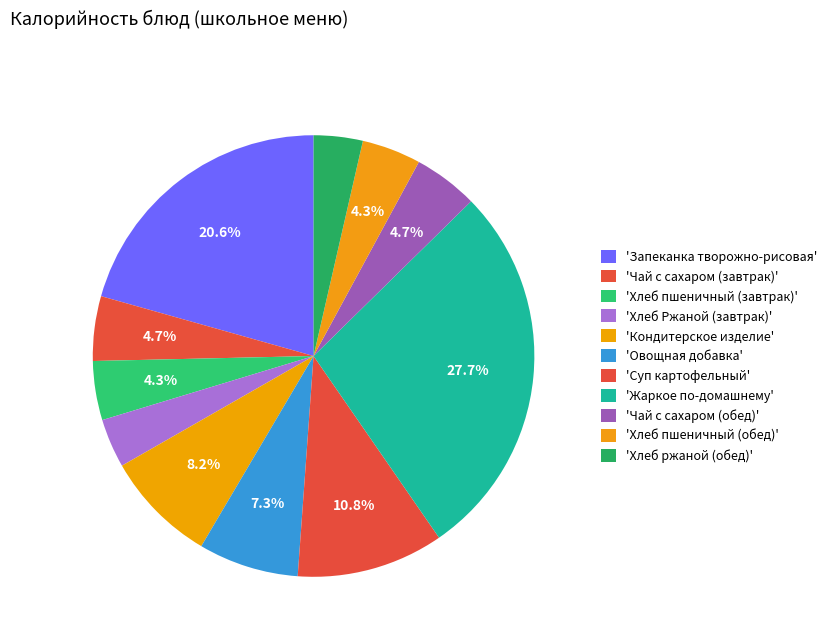

How many slices are in this pie chart?

11